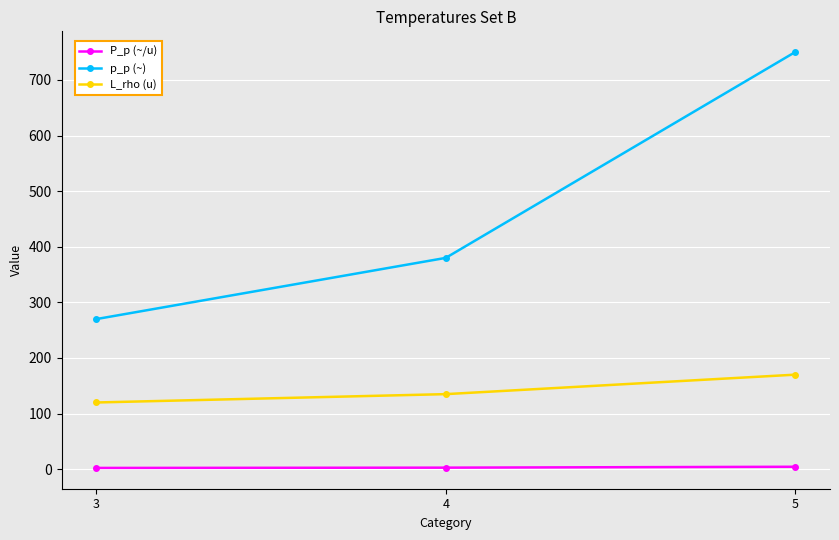

How many data points does each series have?

3